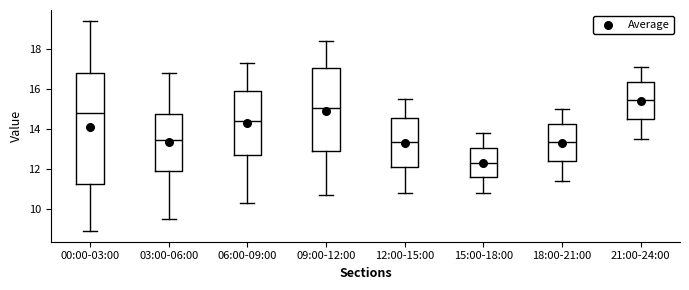

Which box has the highest median line?

21:00-24:00